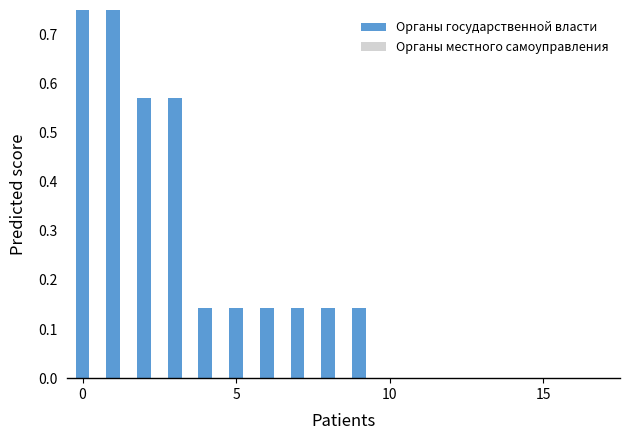

How many distinct data groups are displayed?

2